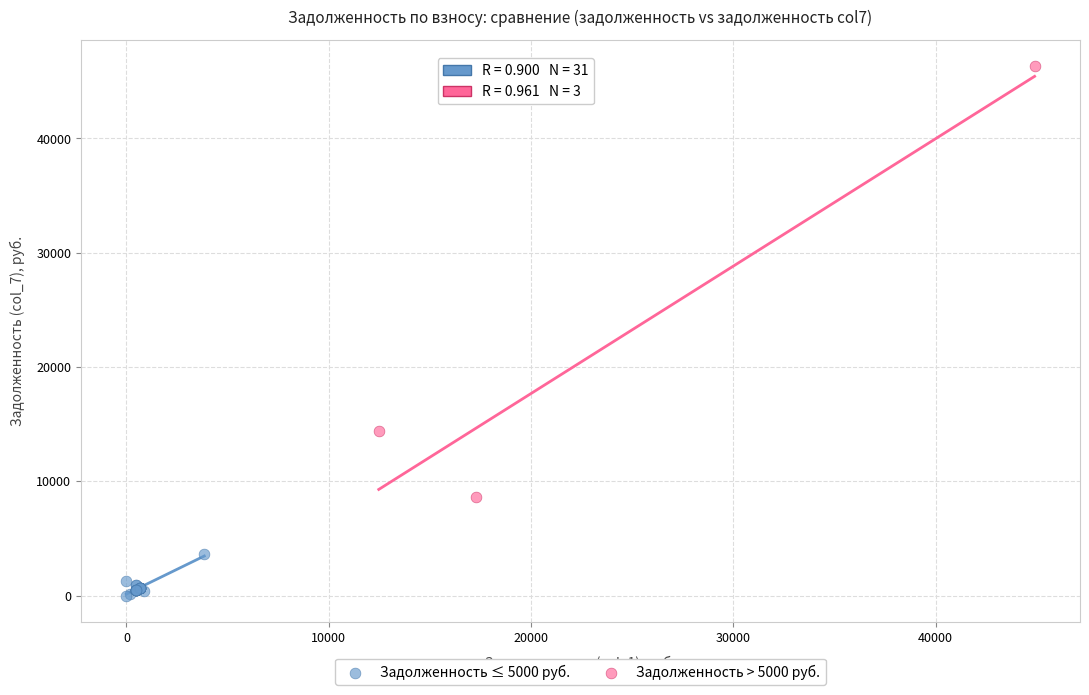

Which series has the largest Y range (max minus min)?

Задолженность > 5000 руб.